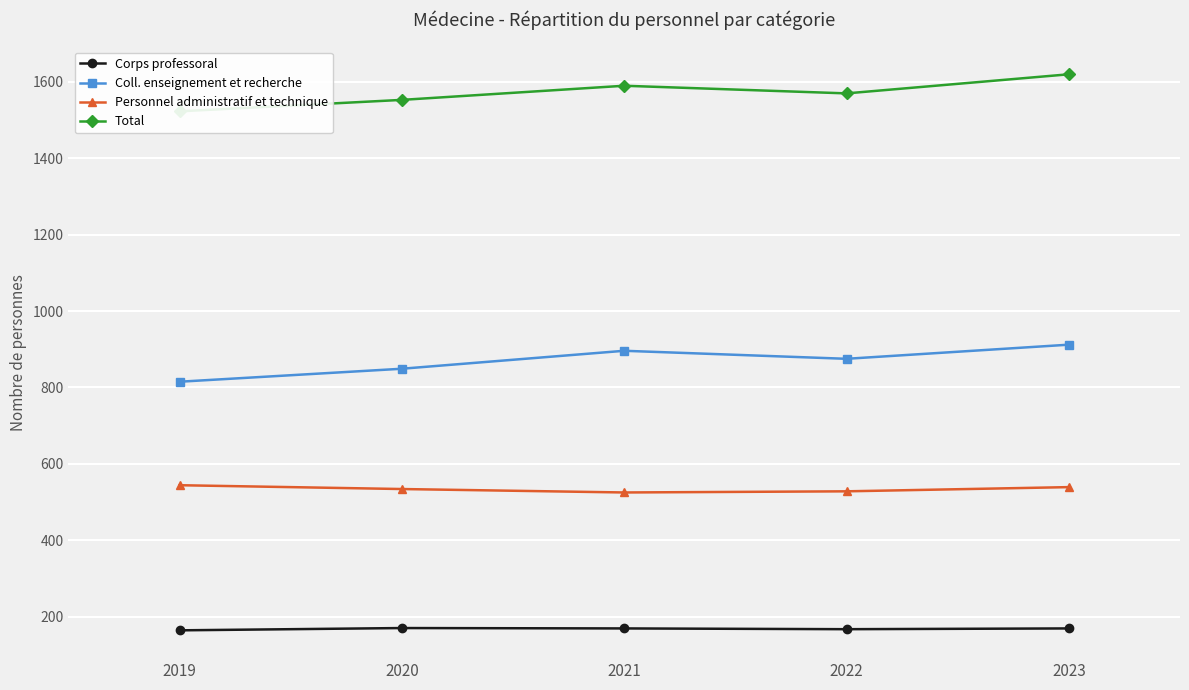

True or false: Coll. enseignement et recherche and Personnel administratif et technique cross at least once.

False